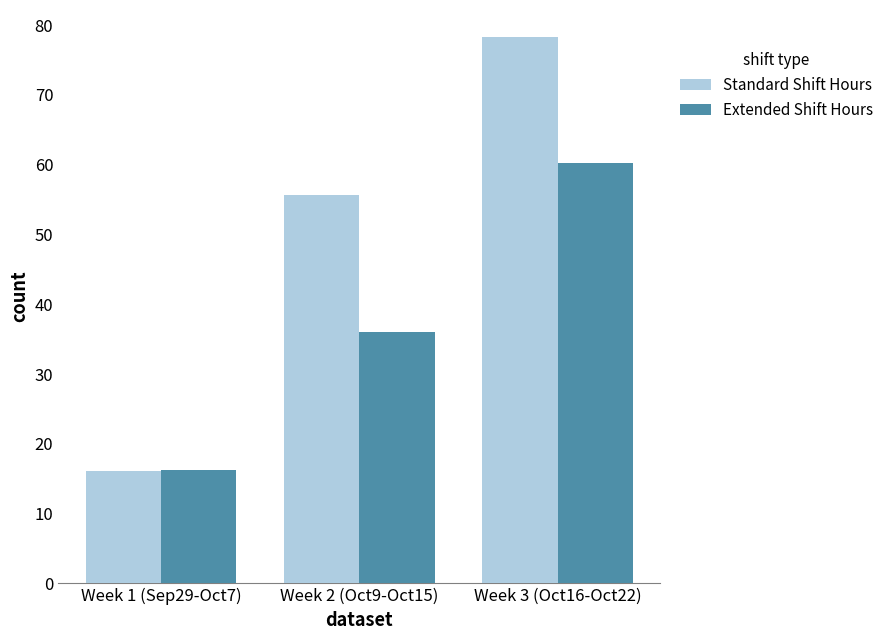

The Extended Shift Hours series shows 9.3 at Week 1 (Sep29-Oct7). True or false?

False